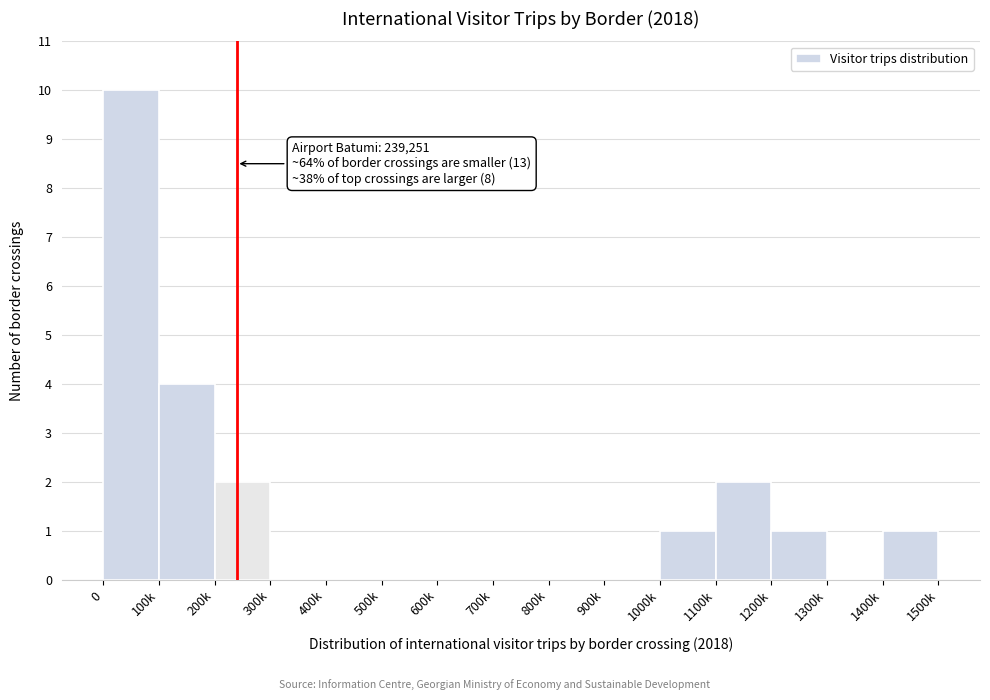

Reading left to right, transcribe all the data shown in this chart.

0=10	100k=4	200k=2	300k=0	400k=0	500k=0	600k=0	700k=0	800k=0	900k=0	1000k=1	1100k=2	1200k=1	1300k=0	1400k=1